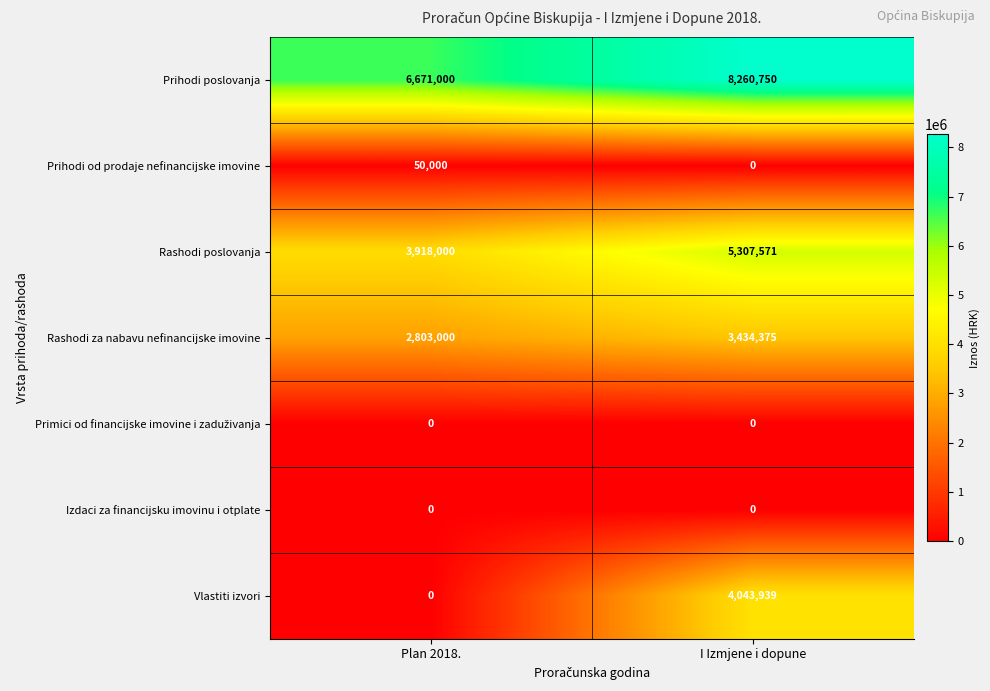

What value does the Prihodi od prodaje nefinancijske imovine series have at Plan 2018.?

50000